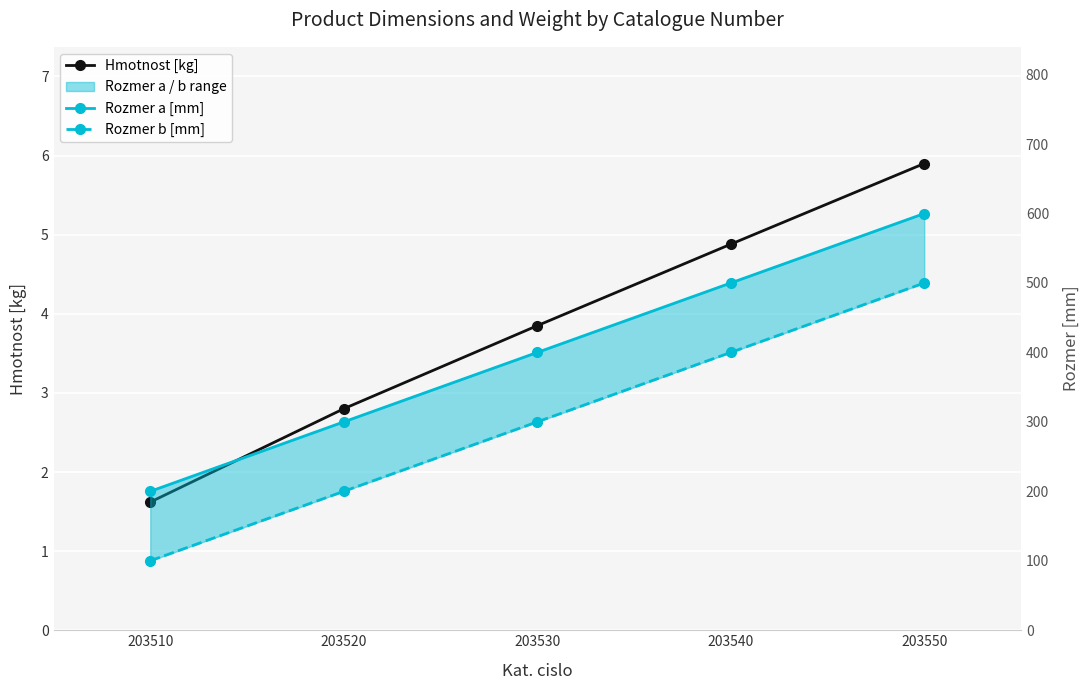

True or false: Rozmer b [mm] has a value of 100.0 at 203510.

True